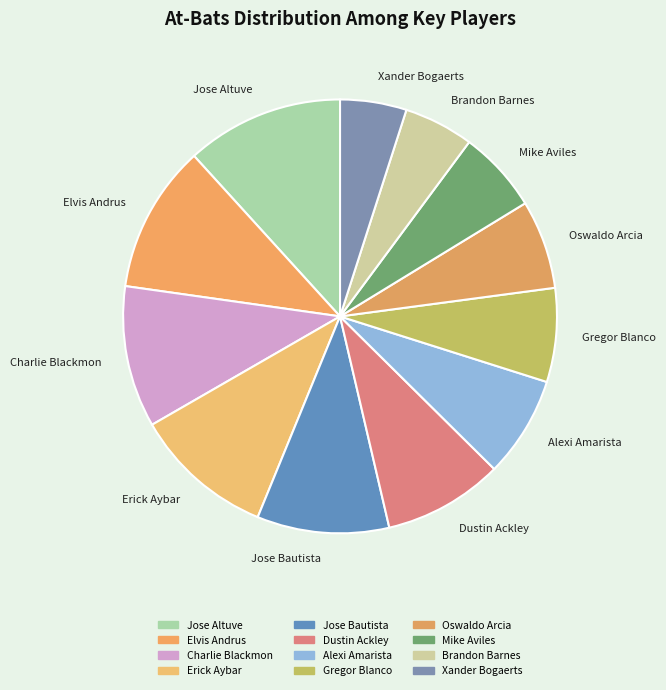

True or false: Jose Bautista accounts for 10% of the total.

True